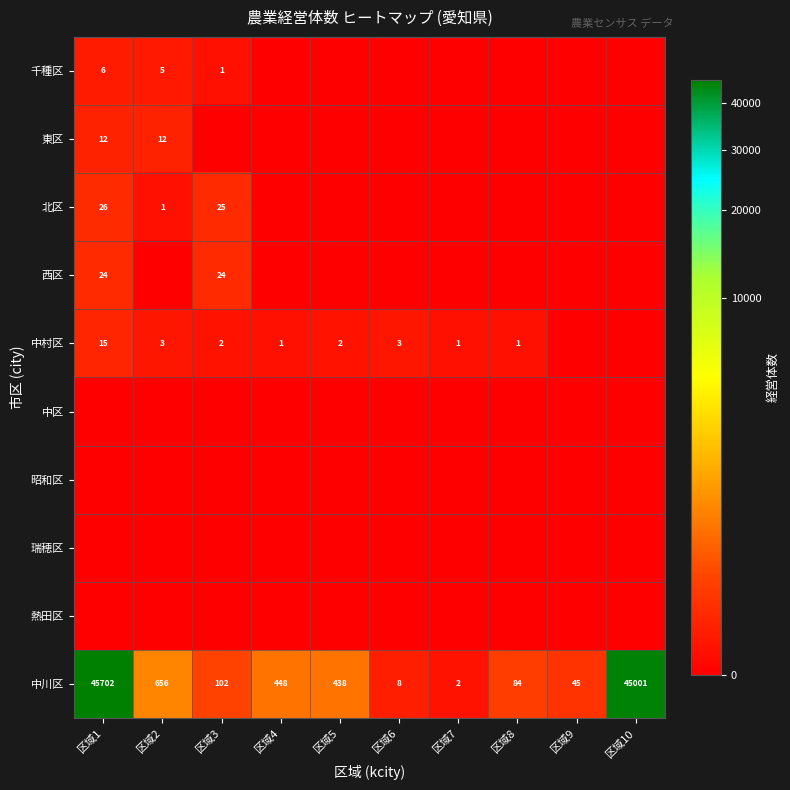

What is the total value across all series at 区域6?

11